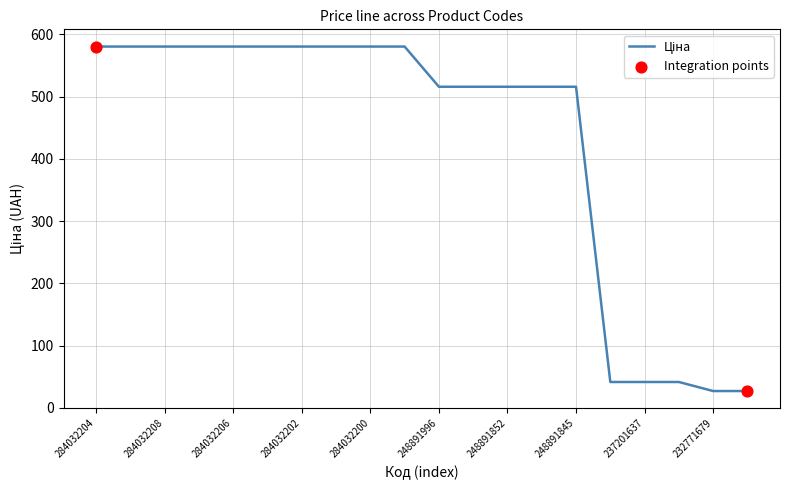

What is the difference between the maximum and minimum values?

553.4